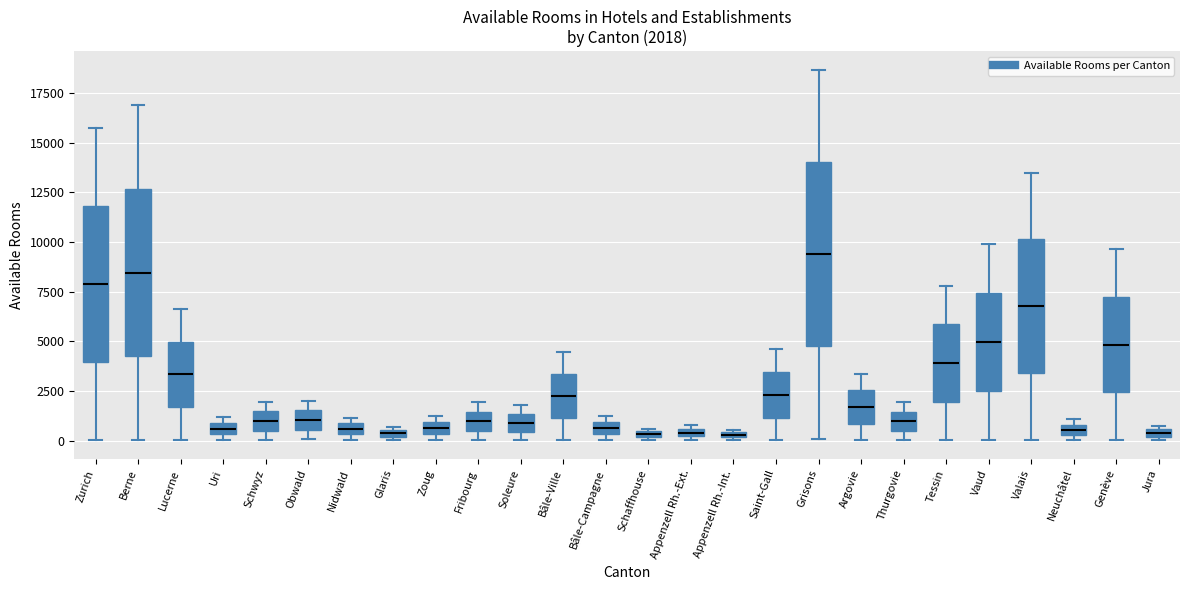

Which box is the tallest, from its lower edge to its upper edge?

Grisons